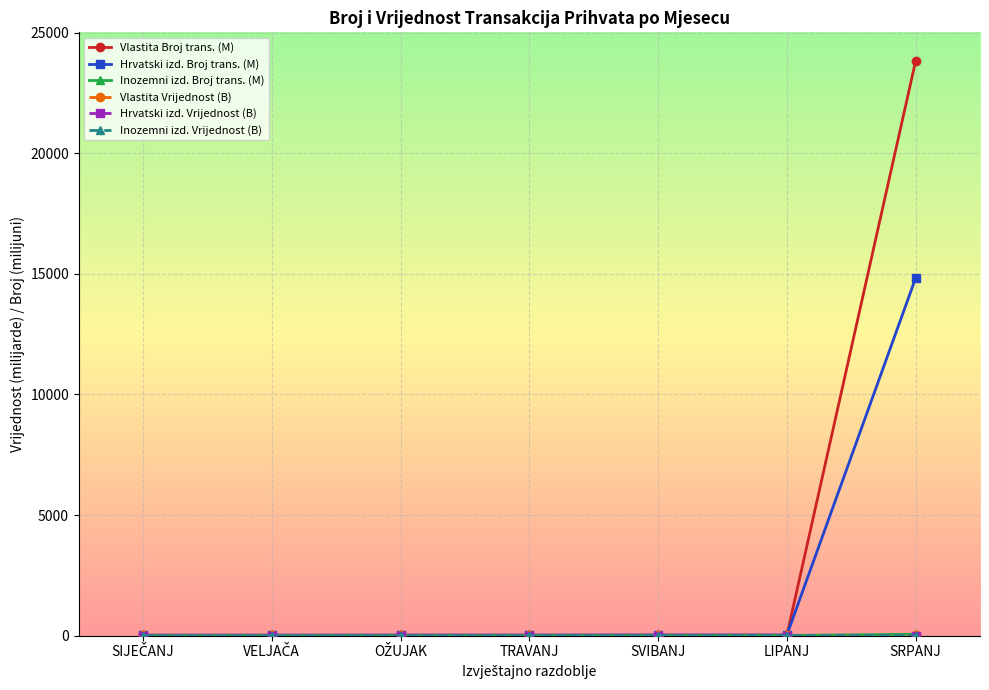

At which category is the sum across all series the highest?

SRPANJ